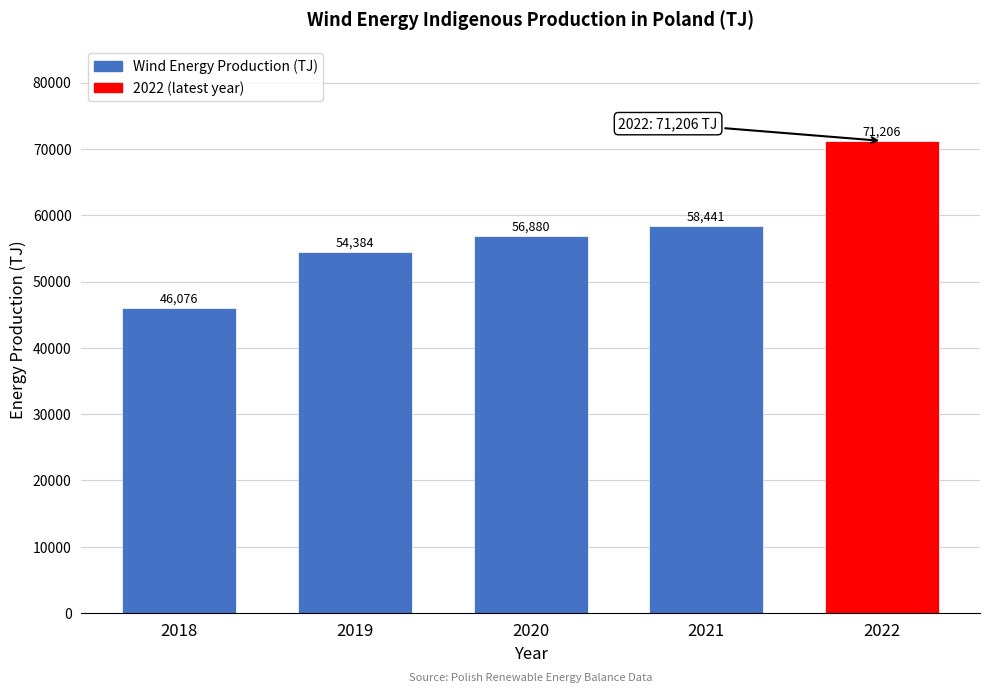

What is the value of the 3rd bar from the left?

56880.2